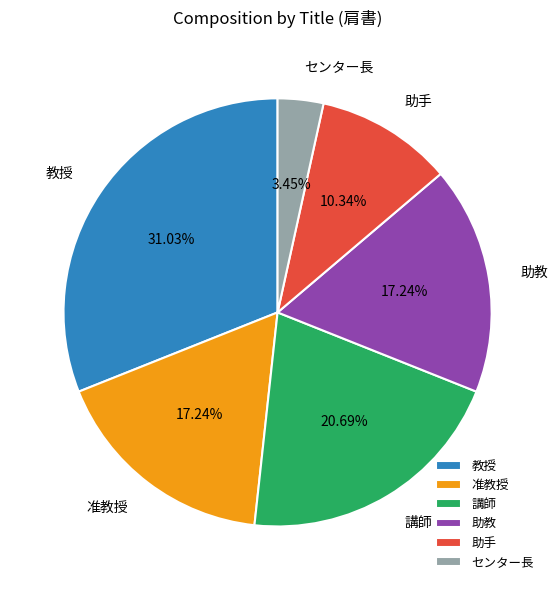

What percentage do 助教 and 准教授 together represent?

34.5%